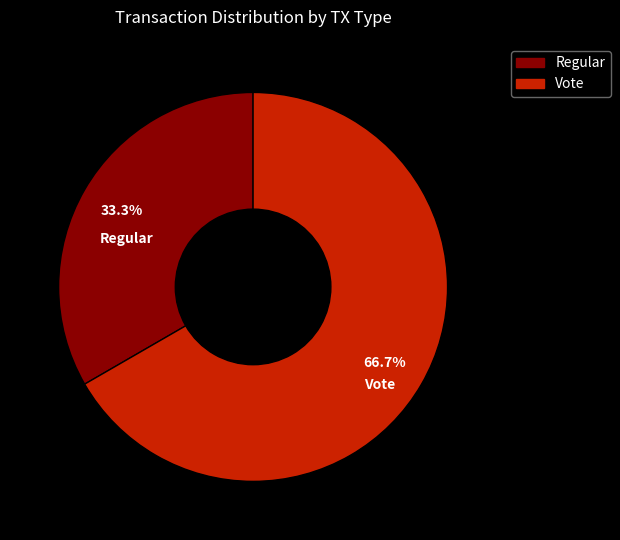

To the nearest percent, what portion does Vote represent?

67%